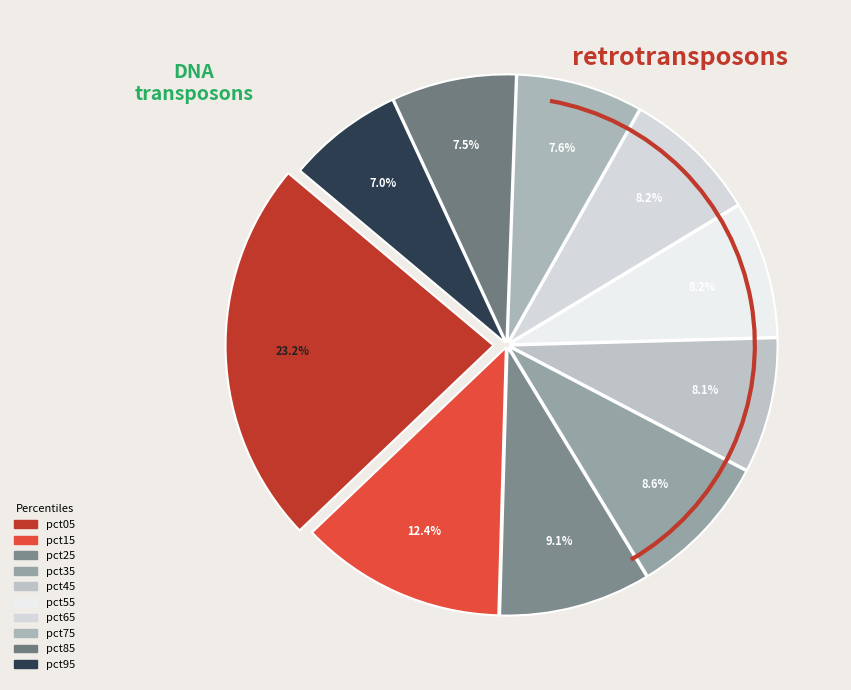

Count the number of slices in the pie.

10